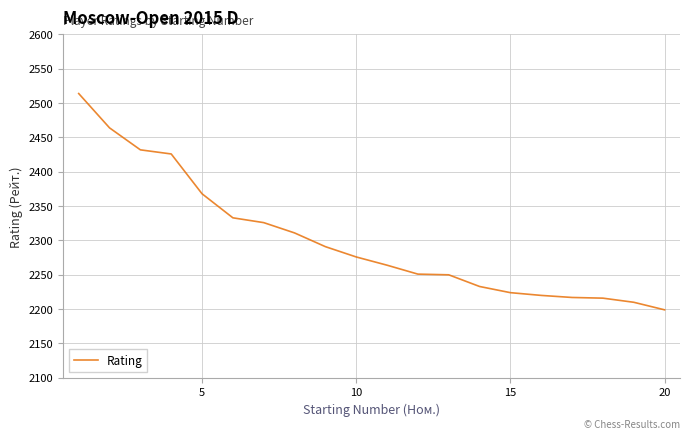

What is the smallest value displayed?

2199